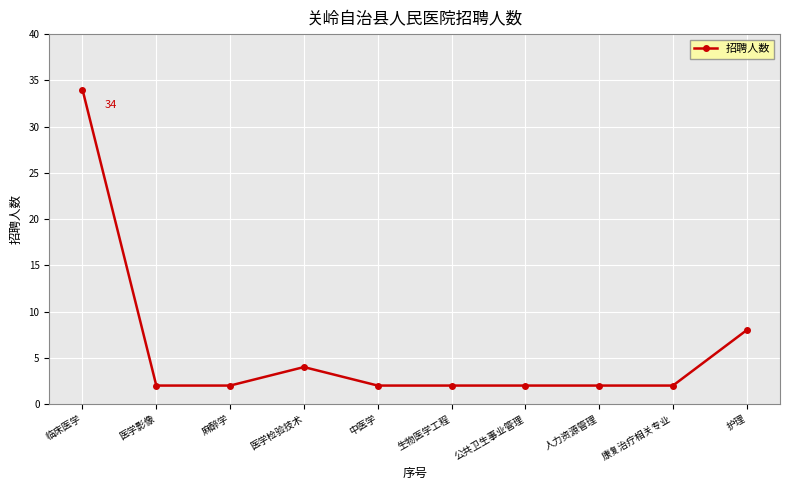

At which category does the data reach its first local peak?

医学检验技术